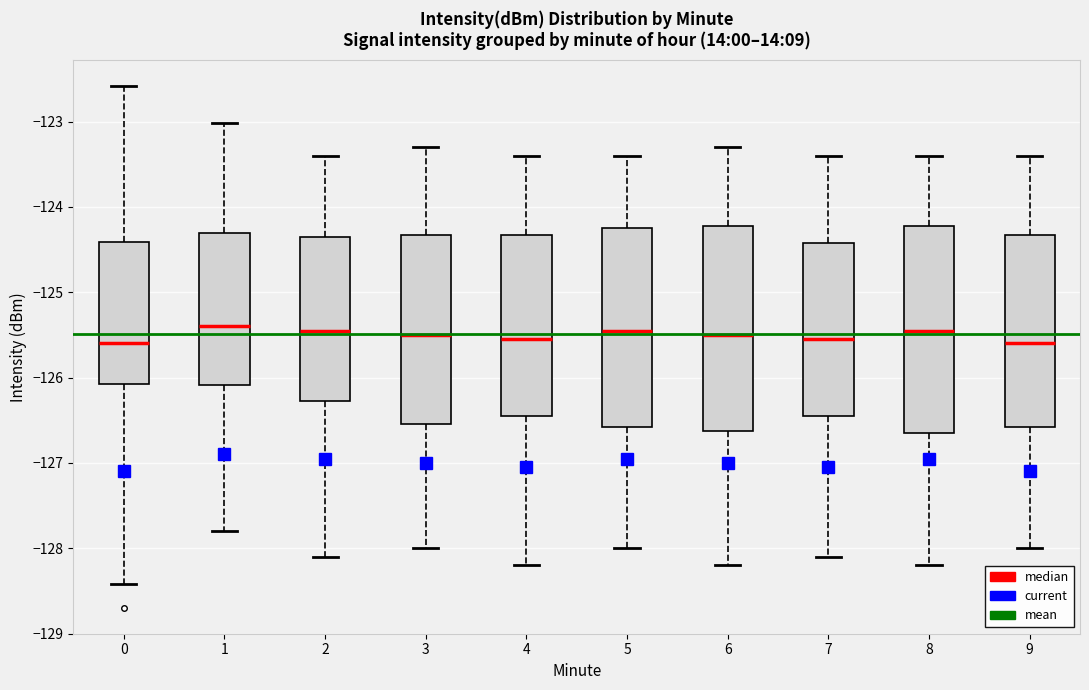

Where does the median line of the box at x = 0 sit on the y-axis? The values are not printed on the chart, so give them approximately, as read against the axis.

-125.6